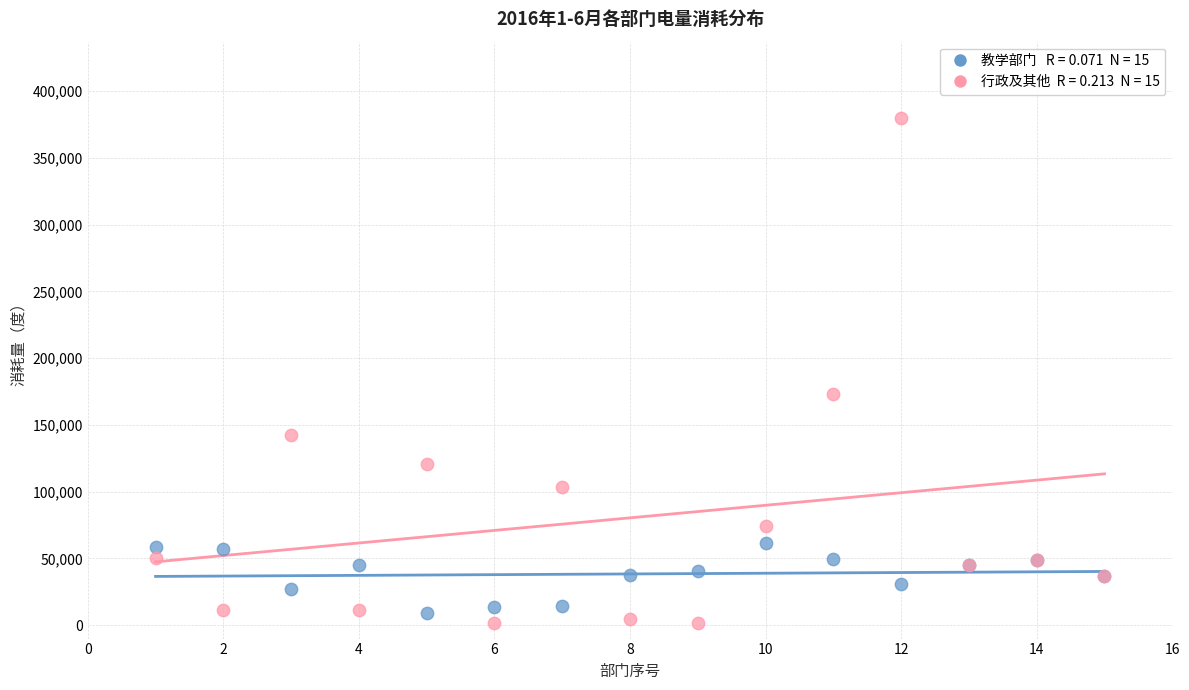

Across all series, what Y value is closest to 190716?

173413